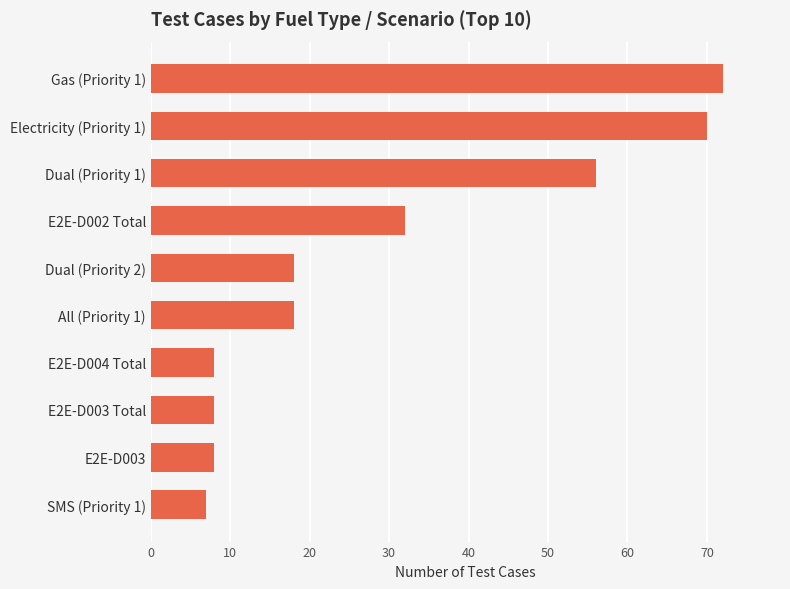

Which category has the highest value across all series?

Gas (Priority 1)